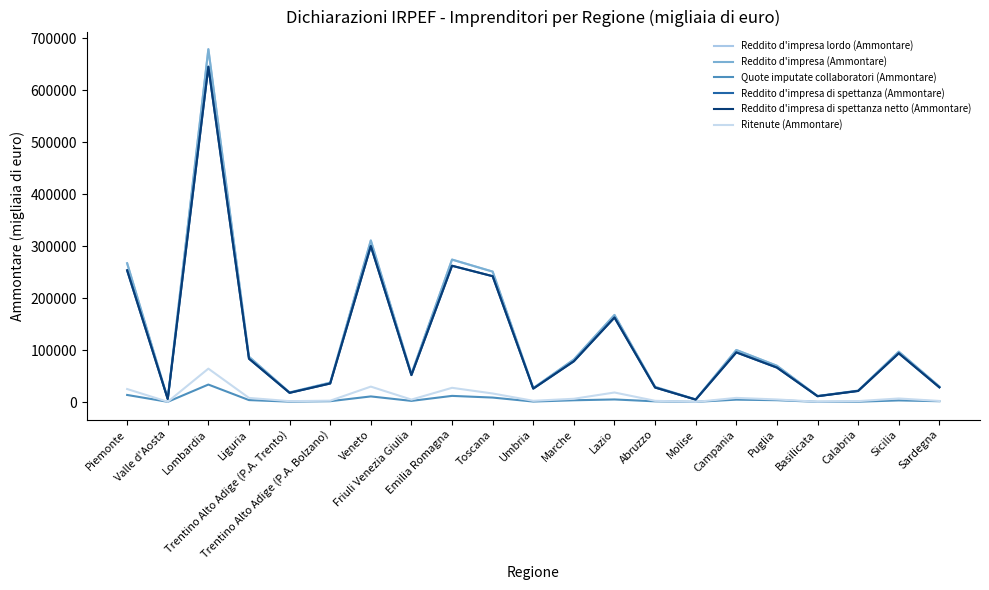

What are all the series names shown in the legend?

Reddito d'impresa lordo (Ammontare), Reddito d'impresa (Ammontare), Quote imputate collaboratori (Ammontare), Reddito d'impresa di spettanza (Ammontare), Reddito d'impresa di spettanza netto (Ammontare), Ritenute (Ammontare)